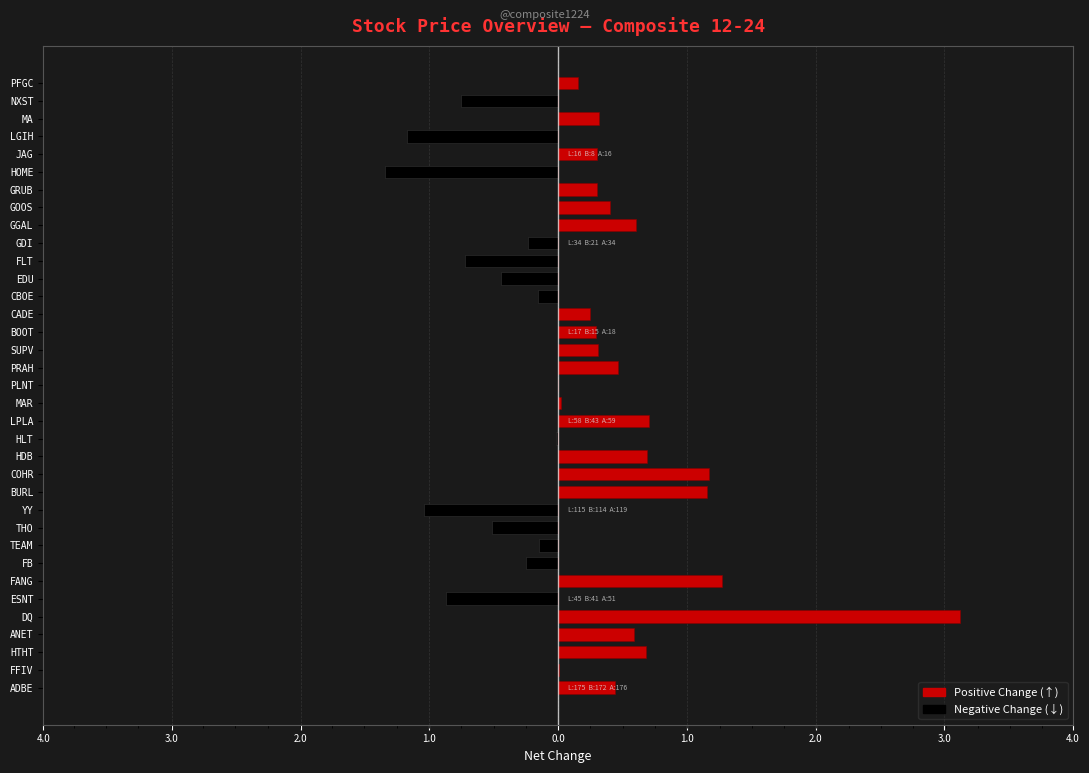

What is the difference between the second highest and minimum values in the Net Chng (↓) series?

1.3